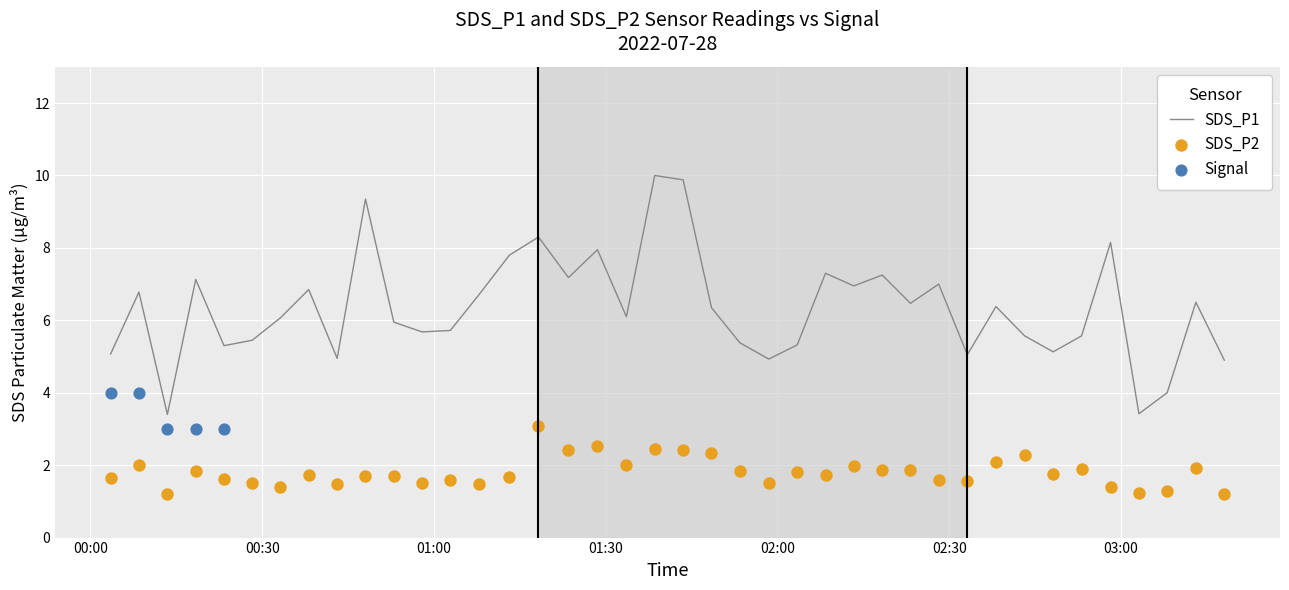

What is the highest value of the SDS_P1 series?

10.0